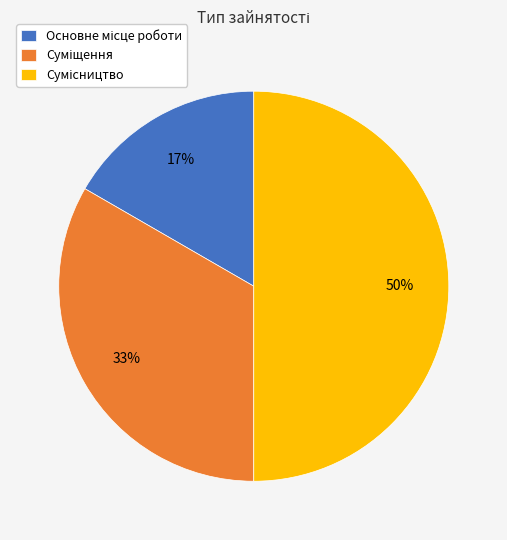

To the nearest percent, what is the difference between the largest and smallest slice percentages?

33%